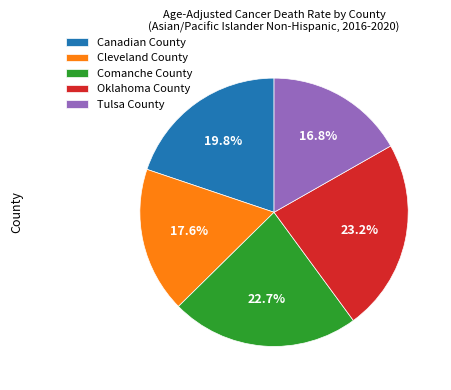

Count the number of slices in the pie.

5